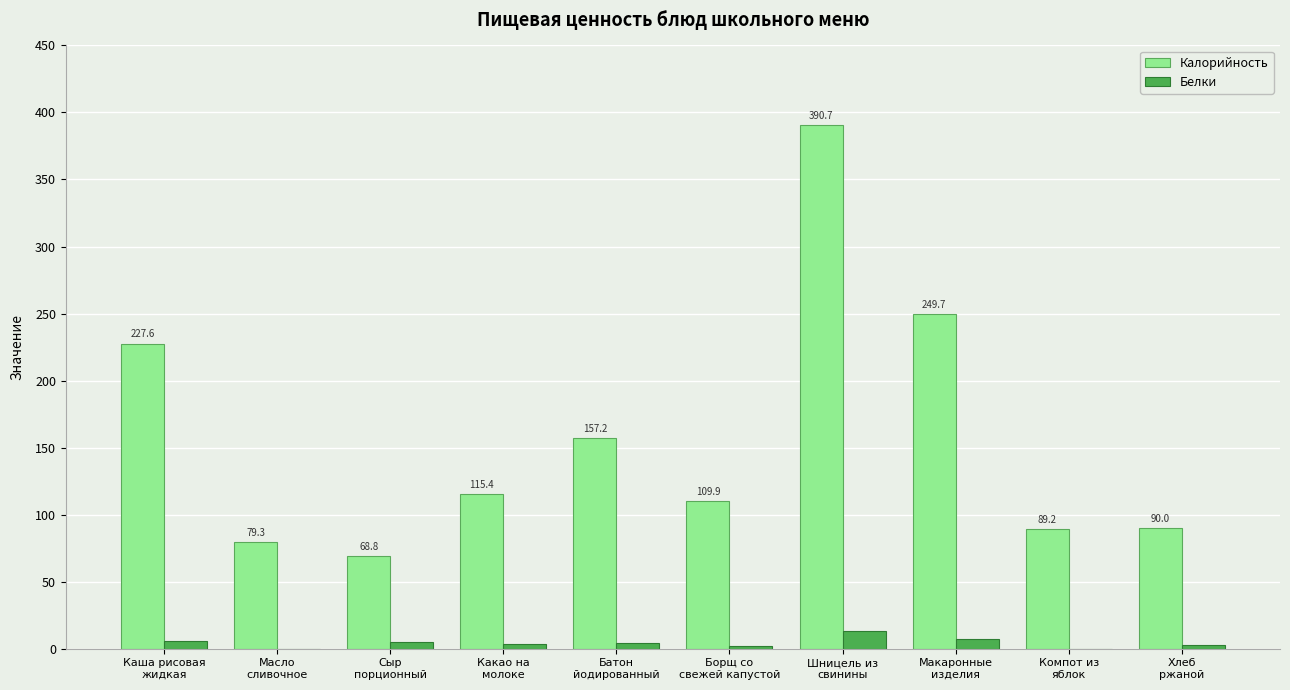

What is the greatest value displayed?

390.7